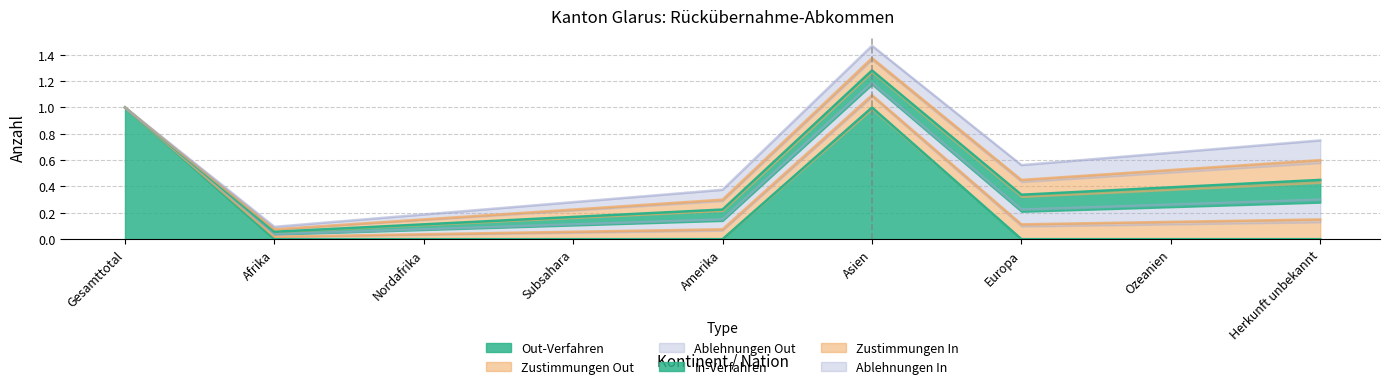

True or false: Zustimmungen Out and Out-Verfahren intersect in this chart.

False